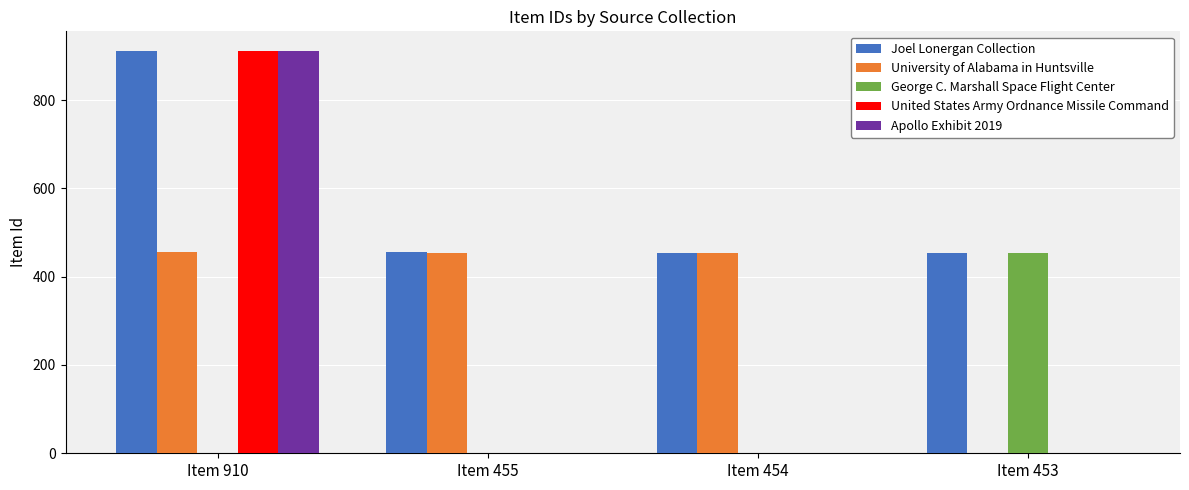

Which category has the highest value in the Joel Lonergan Collection series?

Item 910